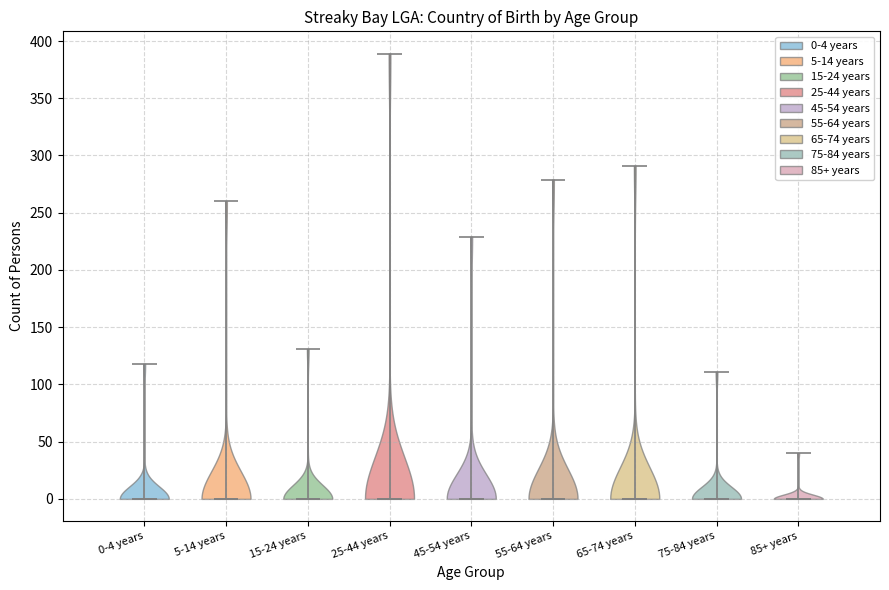

Reading left to right, read every violin against the y-axis: where its median line is, and the lowest and highest points it reaches. The values are not printed on the chart, so give them approximately, as read against the axis.

0-4 years: median line 0, lowest point 0, highest point 120
5-14 years: median line 0, lowest point 0, highest point 260
15-24 years: median line 0, lowest point 0, highest point 130
25-44 years: median line 0, lowest point 0, highest point 390
45-54 years: median line 0, lowest point 0, highest point 230
55-64 years: median line 0, lowest point 0, highest point 280
65-74 years: median line 0, lowest point 0, highest point 290
75-84 years: median line 0, lowest point 0, highest point 110
85+ years: median line 0, lowest point 0, highest point 40